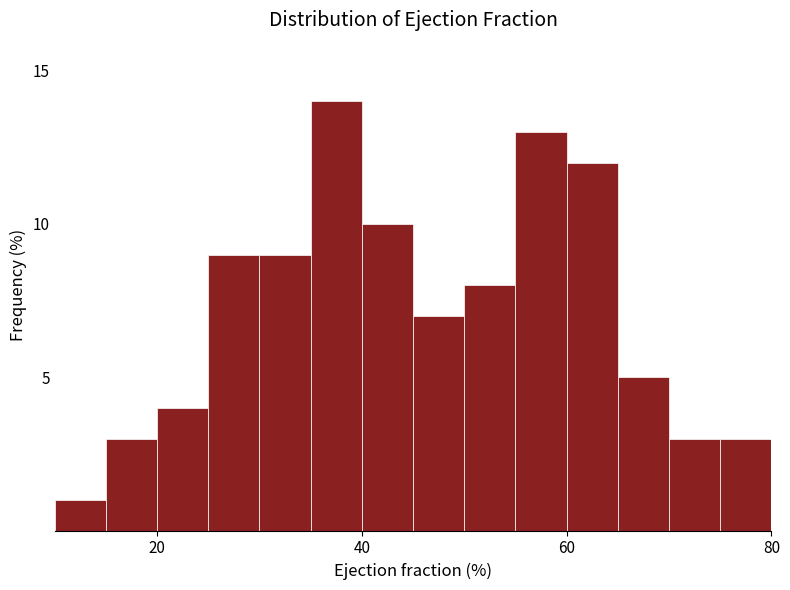

Around what value on the x-axis is the tallest bar? Give the approximate position of its centre, as read against the axis.

38